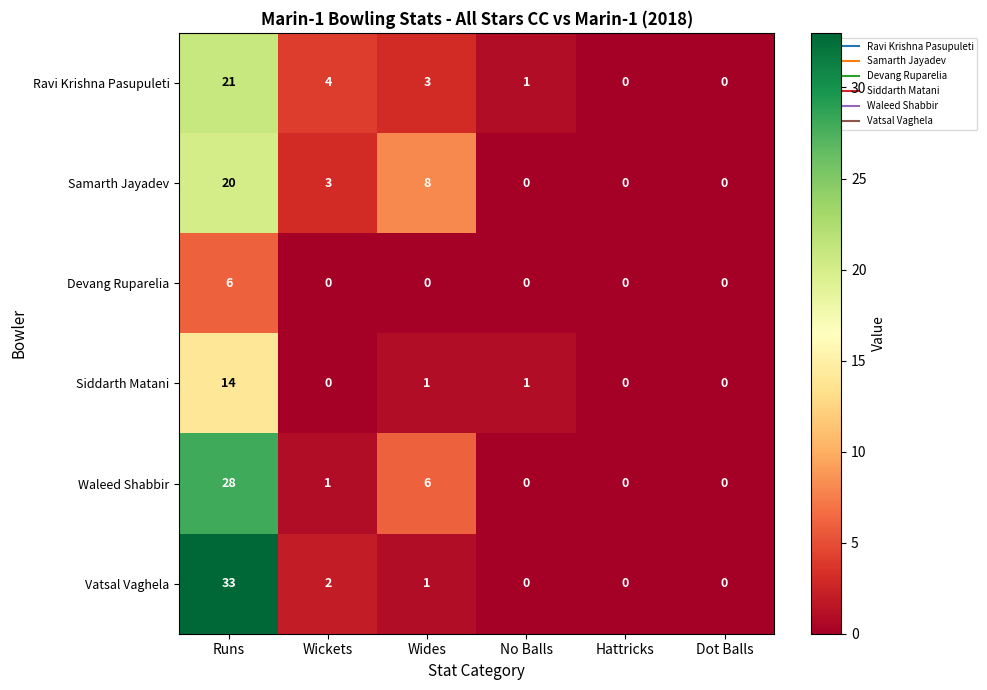

What is the highest value of the Vatsal Vaghela series?

33